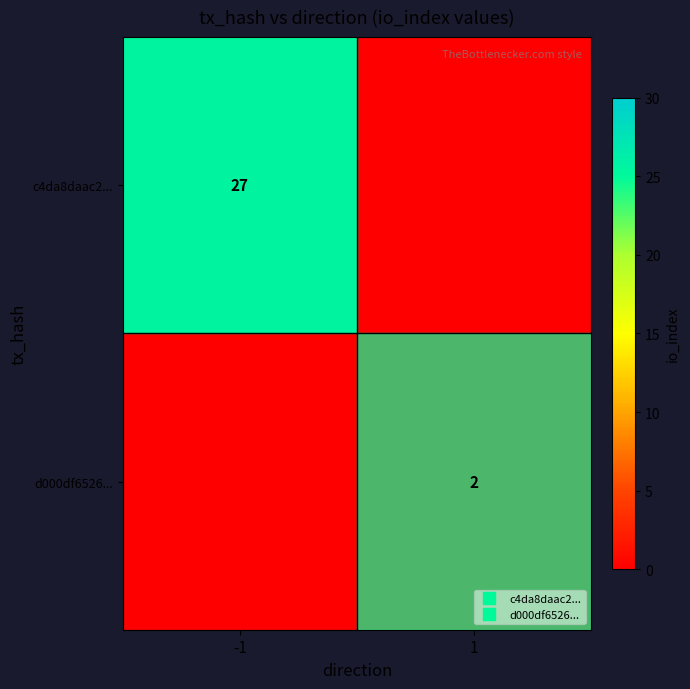

Which series changed the most between -1 and 1?

c4da8daac2...